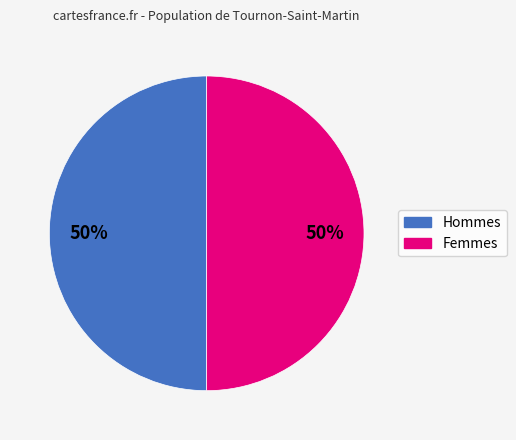

To the nearest percent, what is the average slice percentage?

50%